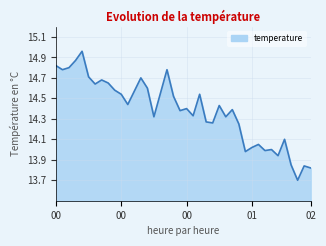

What is the minimum value shown in the chart?

13.7